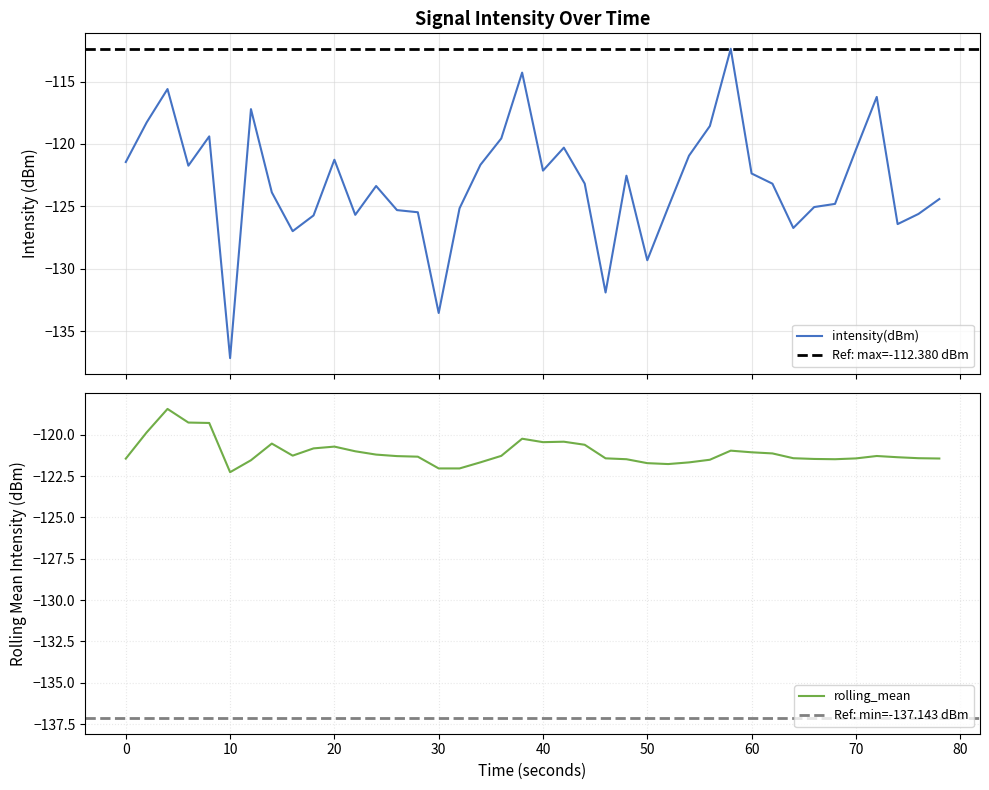

What is the sum of all intensity(dBm) values?

-4924.1